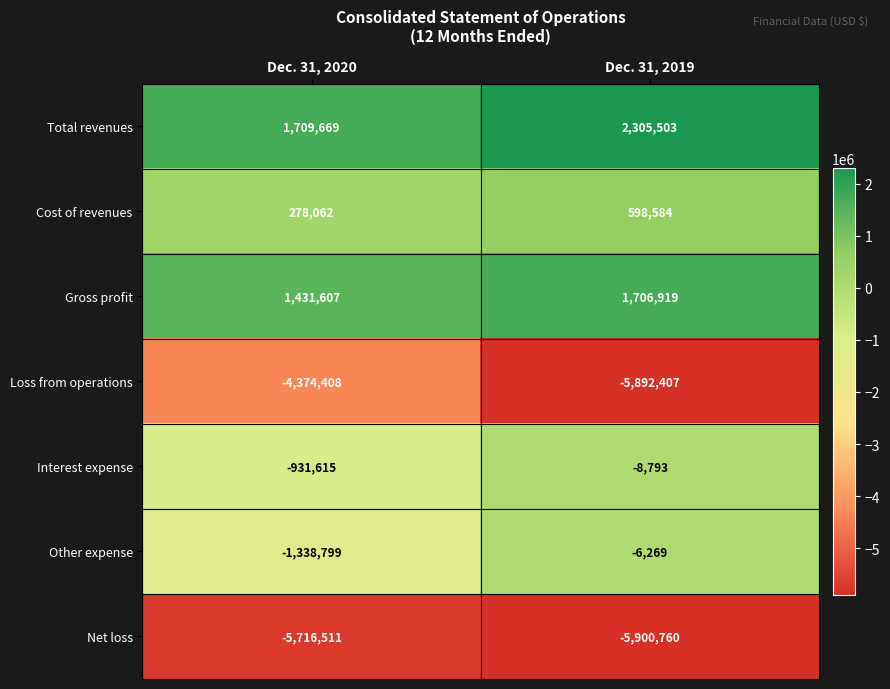

Reading right to left, extract all data points from this chart.

Total revenues: Dec. 31, 2019=2305503	Dec. 31, 2020=1709669
Cost of revenues: Dec. 31, 2019=598584	Dec. 31, 2020=278062
Gross profit: Dec. 31, 2019=1706919	Dec. 31, 2020=1431607
Loss from operations: Dec. 31, 2019=-5892407	Dec. 31, 2020=-4374408
Interest expense: Dec. 31, 2019=-8793	Dec. 31, 2020=-931615
Other expense: Dec. 31, 2019=-6269	Dec. 31, 2020=-1338799
Net loss: Dec. 31, 2019=-5900760	Dec. 31, 2020=-5716511